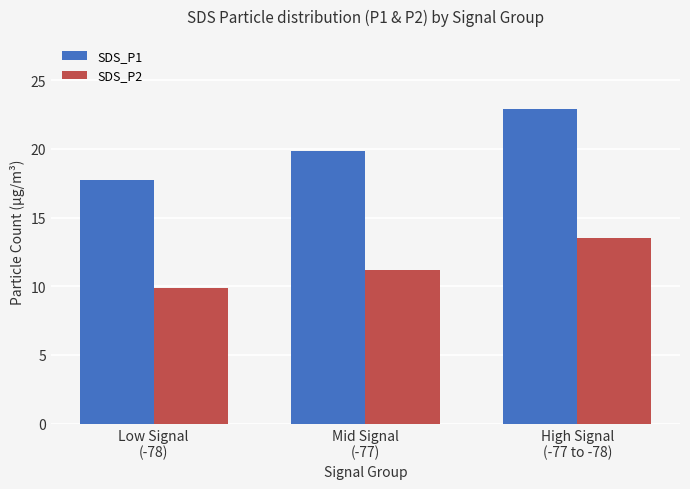

What is the label of the 2nd bar from the right?

Mid Signal
(-77)